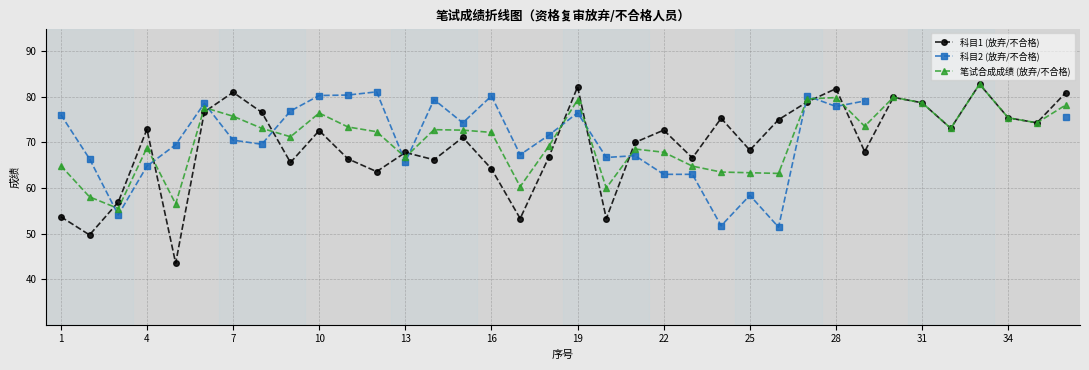

What is the difference between the second highest and minimum values in the 笔试合成成绩 (放弃/不合格) series?

24.4